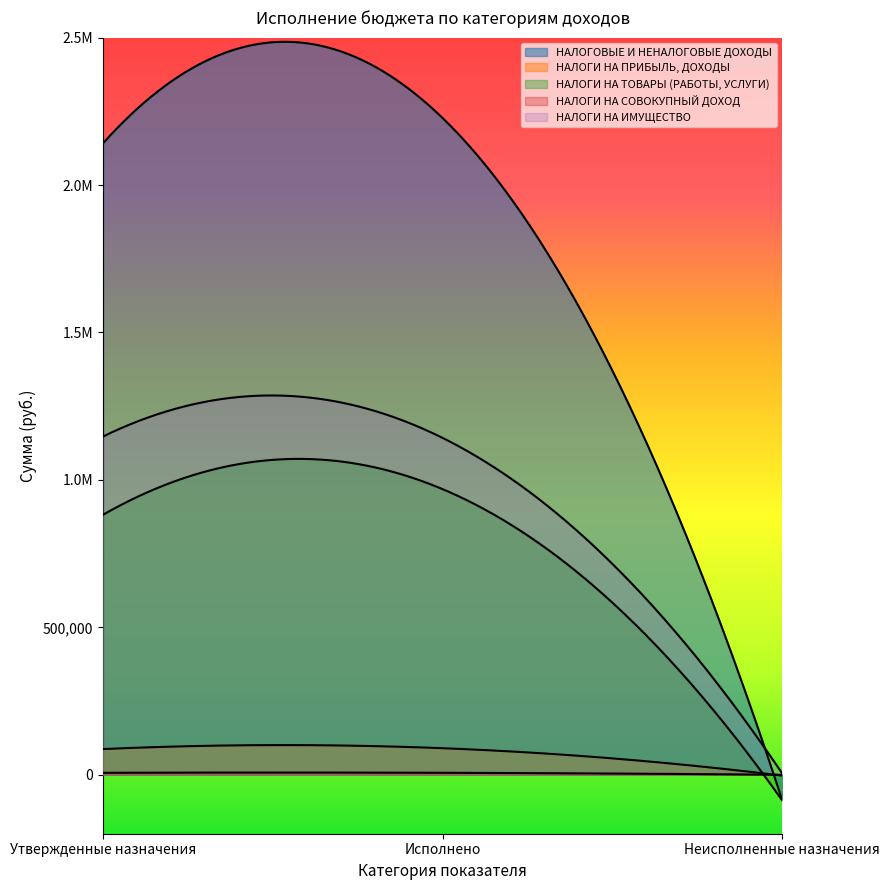

Is it true that НАЛОГОВЫЕ И НЕНАЛОГОВЫЕ ДОХОДЫ equals 2142035.5 at Утвержденные назначения?

True